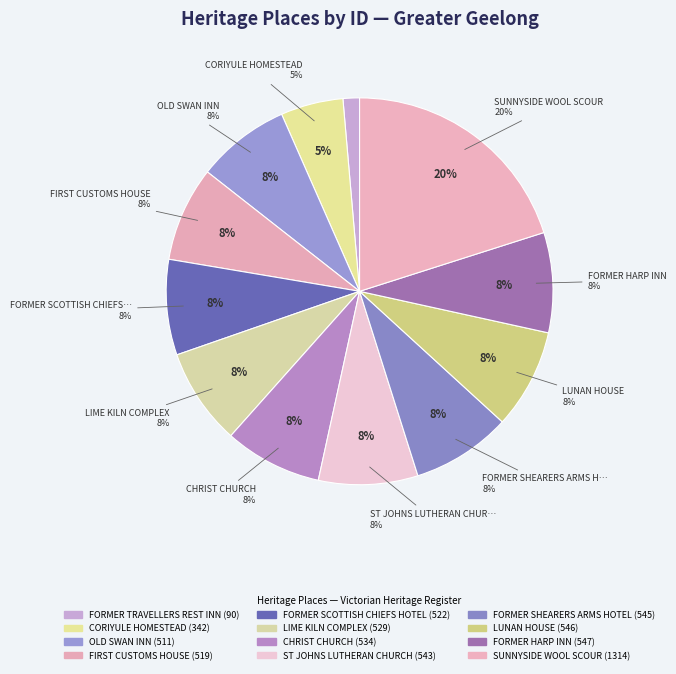

Approximately how many times larger is the value at CHRIST CHURCH compared to FORMER SHEARERS ARMS HOTEL?

1.0